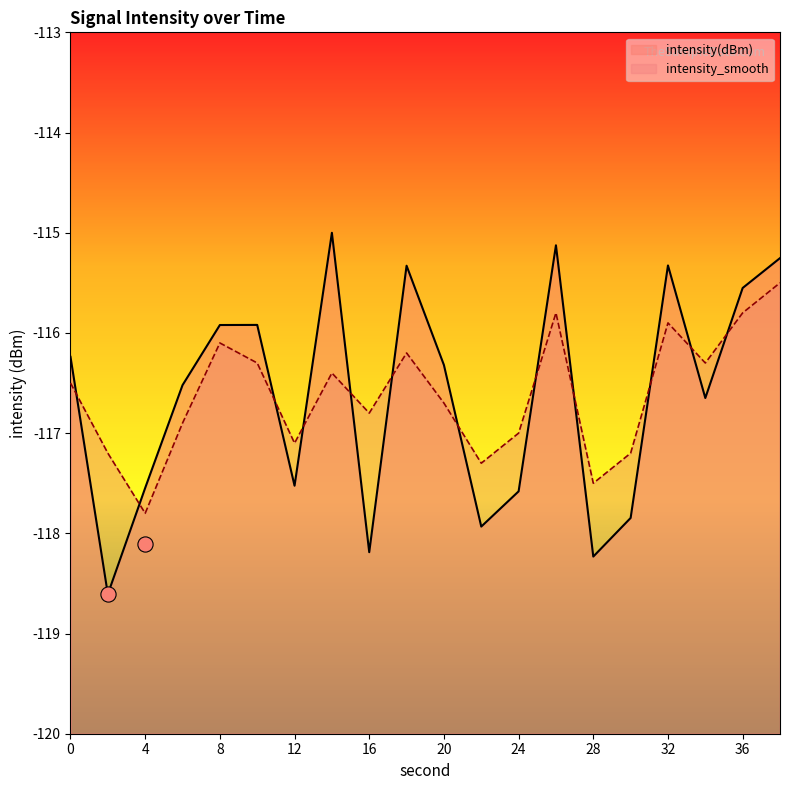

What are all the series names shown in the legend?

intensity(dBm), intensity_smooth